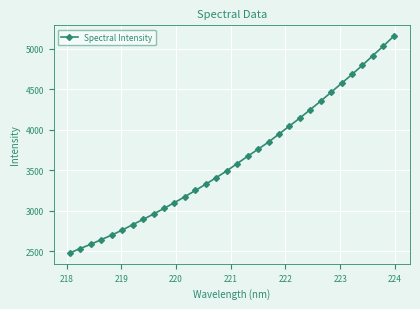

What is the value of the 18th point from the left?

3673.3